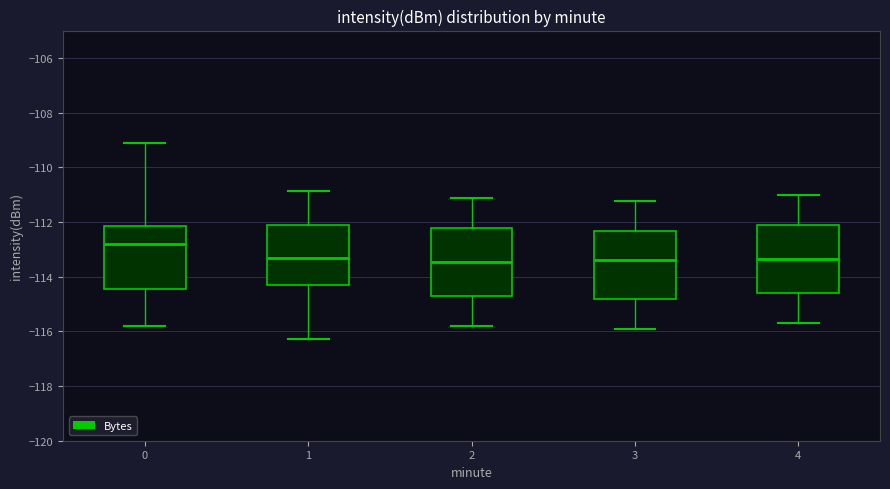

Where does the median line of the box at x = 1 sit on the y-axis? The values are not printed on the chart, so give them approximately, as read against the axis.

-113.4